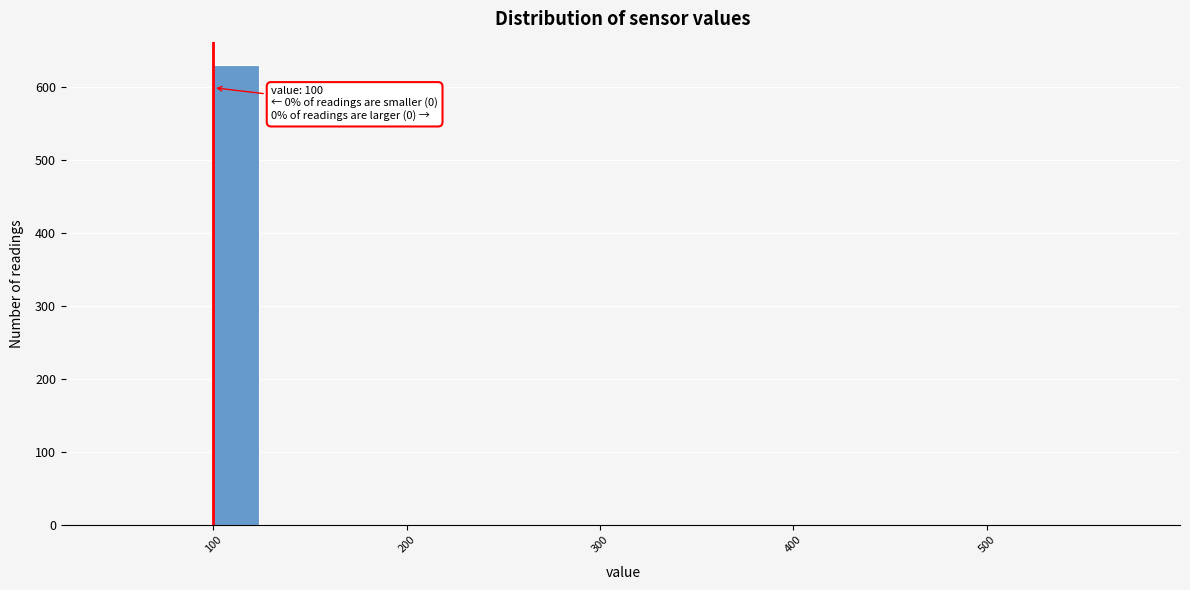

Around what value on the x-axis is the tallest bar? Give the approximate position of its centre, as read against the axis.

110